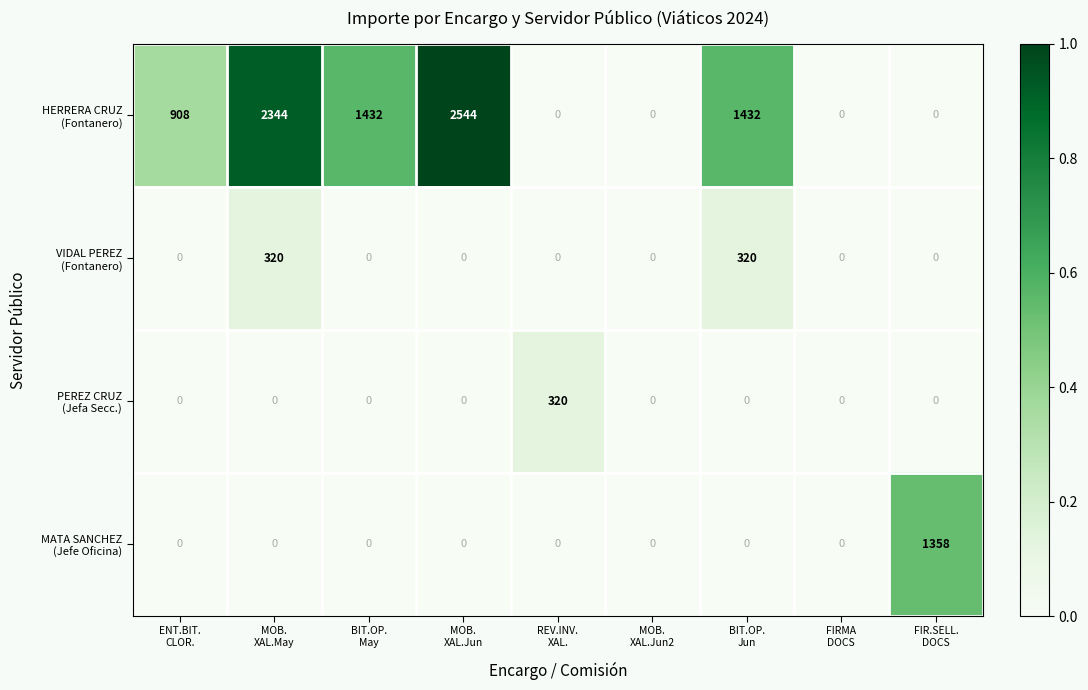

What is the total value across all series at REV.INV.
XAL.?

320